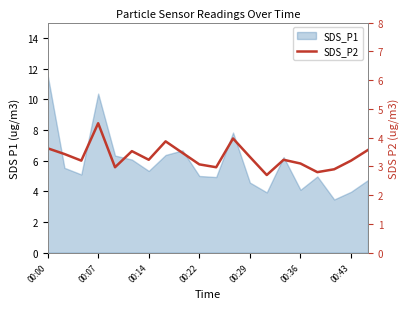

Reading left to right, what are all the values shown in this chart?

3.6	3.4	3.2	4.5	3.0	3.5	3.2	3.9	3.5	3.1	3.0	4.0	3.3	2.7	3.2	3.1	2.8	2.9	3.2	3.6